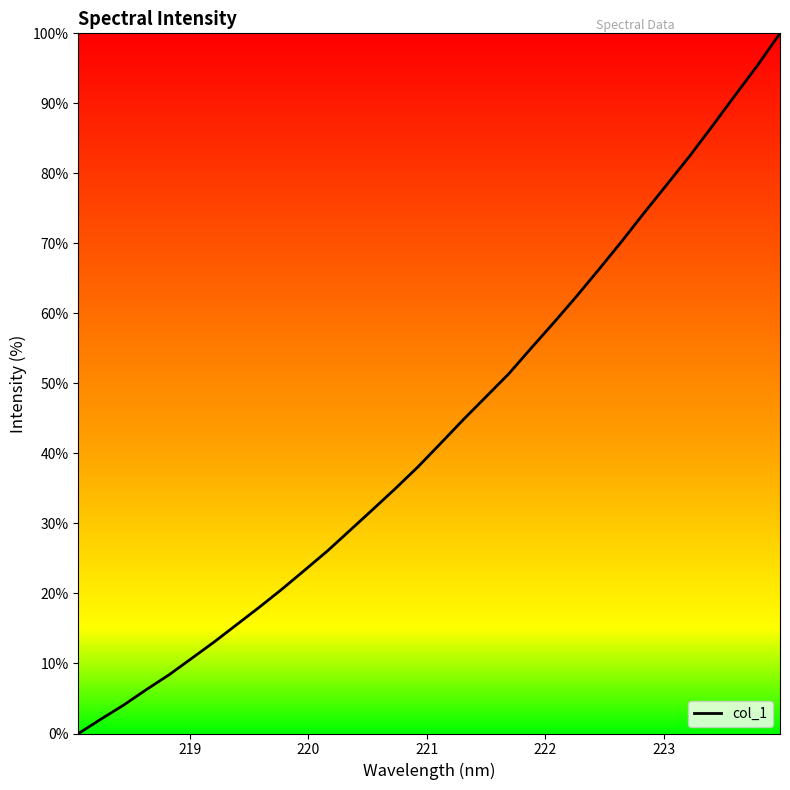

What is the greatest value displayed?

100.0